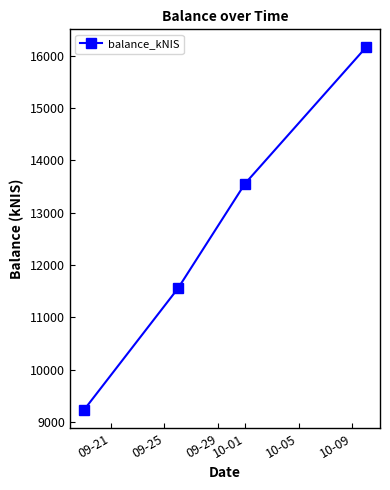

Does the chart have visible grid lines?

No